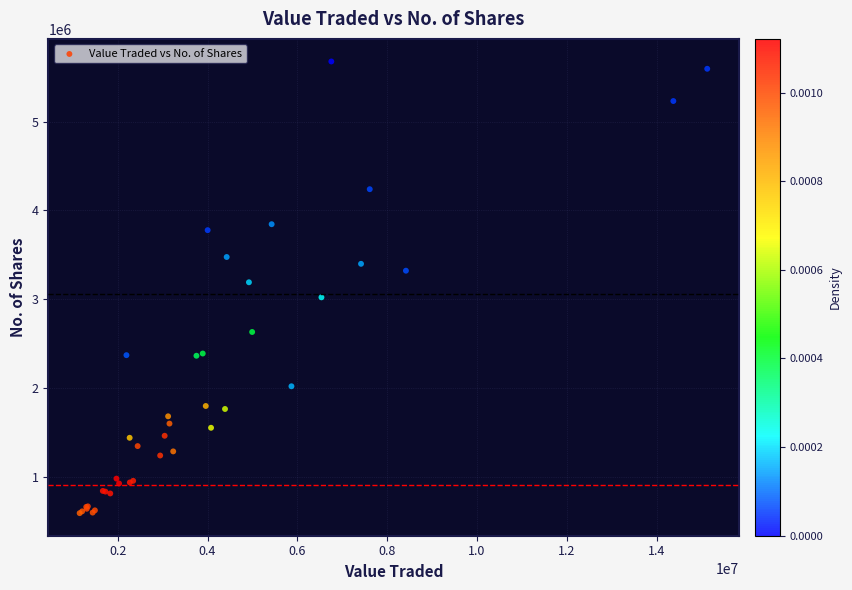

What Y value in the scatter plot is closest to 3134173?

3190900